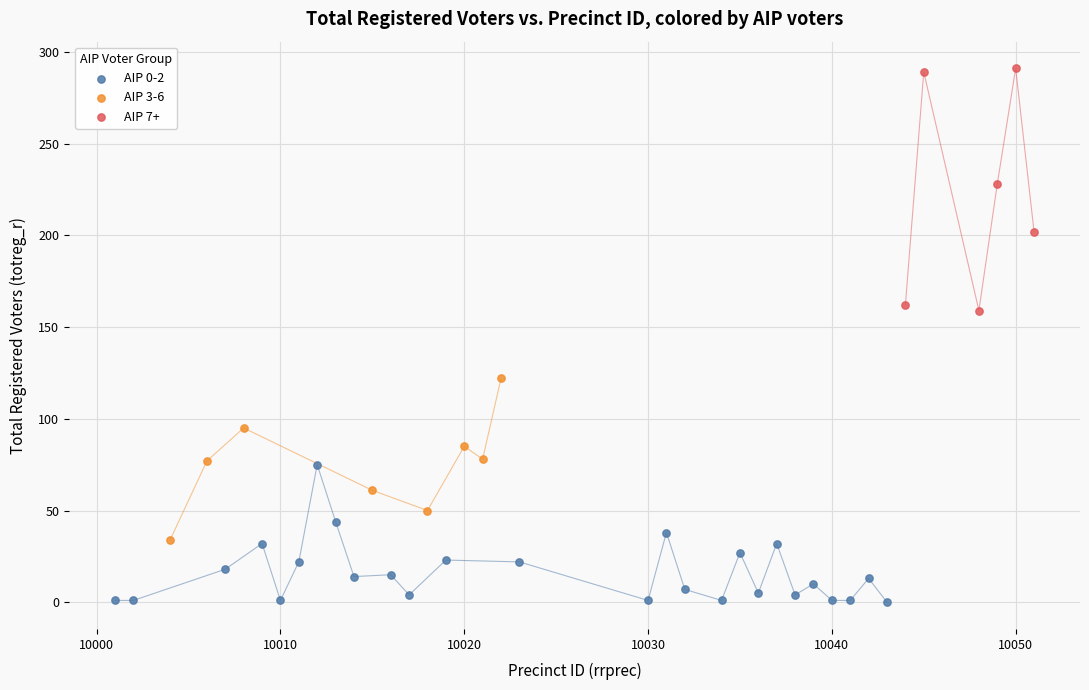

Which series contains the lowest Y value?

AIP 0-2